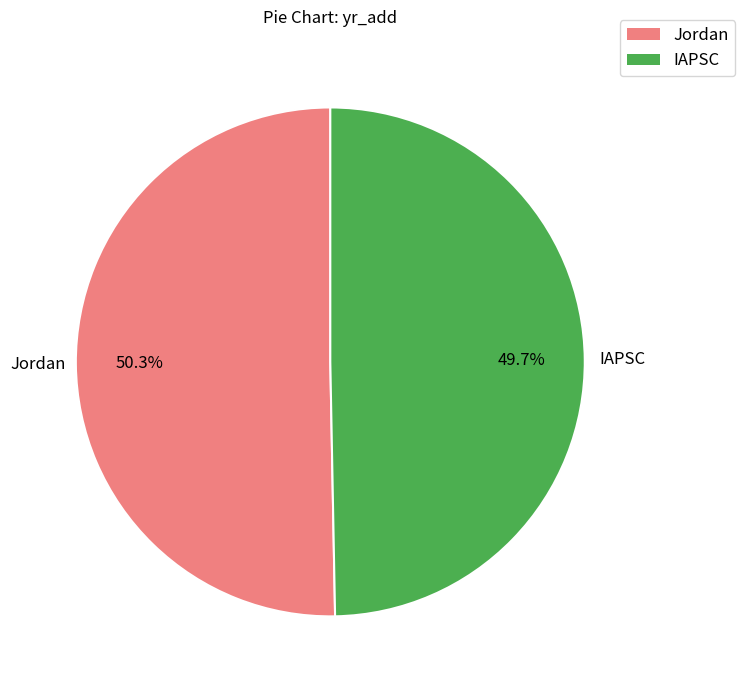

What is the total percentage of IAPSC and Jordan?

100.0%